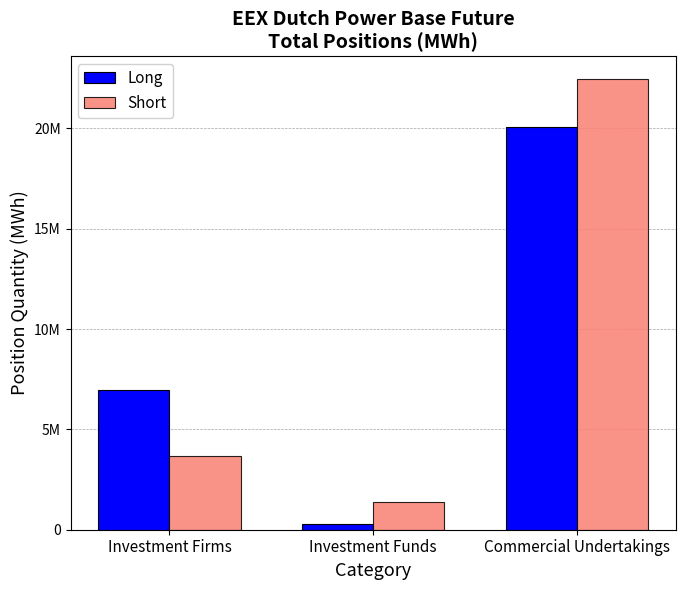

Reading left to right, what are all the values shown in this chart?

Long: 6939051	269618	20051201
Short: 3666234	1393563	22468712